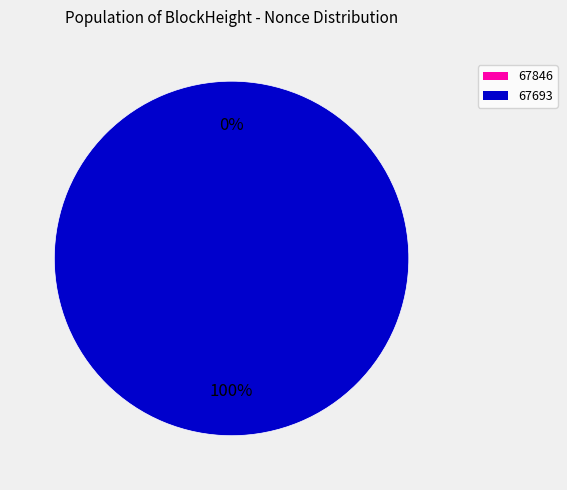

To the nearest percent, what is the average slice percentage?

50%